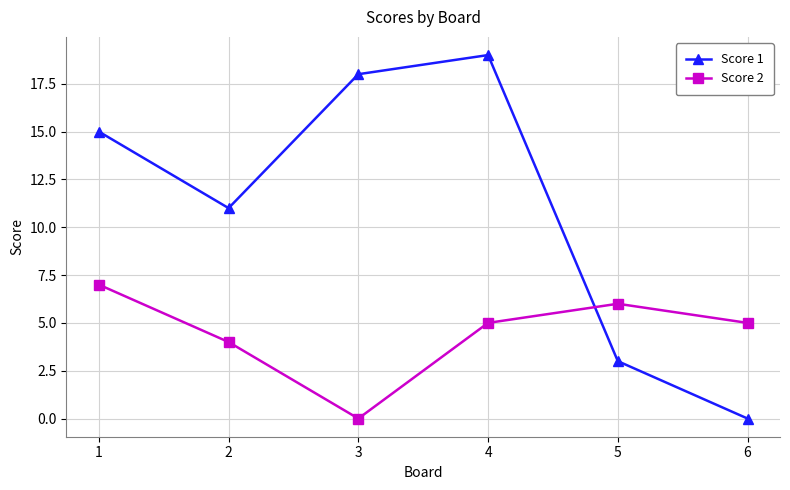

Where is the first local minimum for Score 1?

2